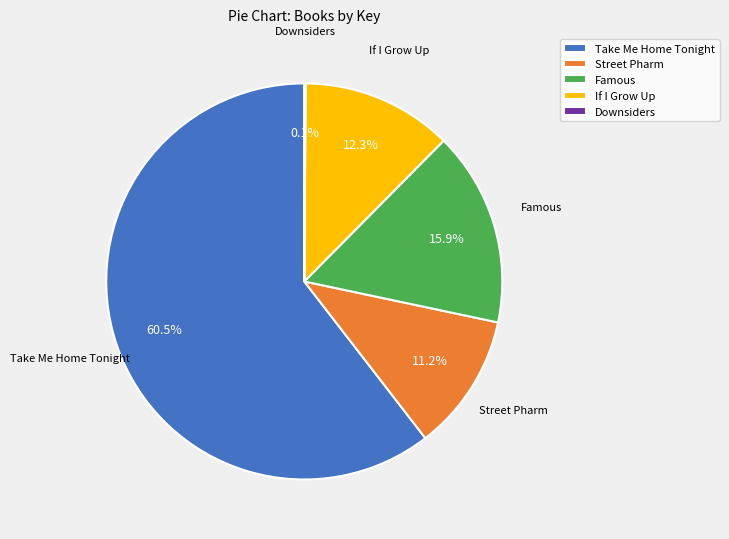

Approximately how many times larger is the value at Famous compared to Street Pharm?

1.4